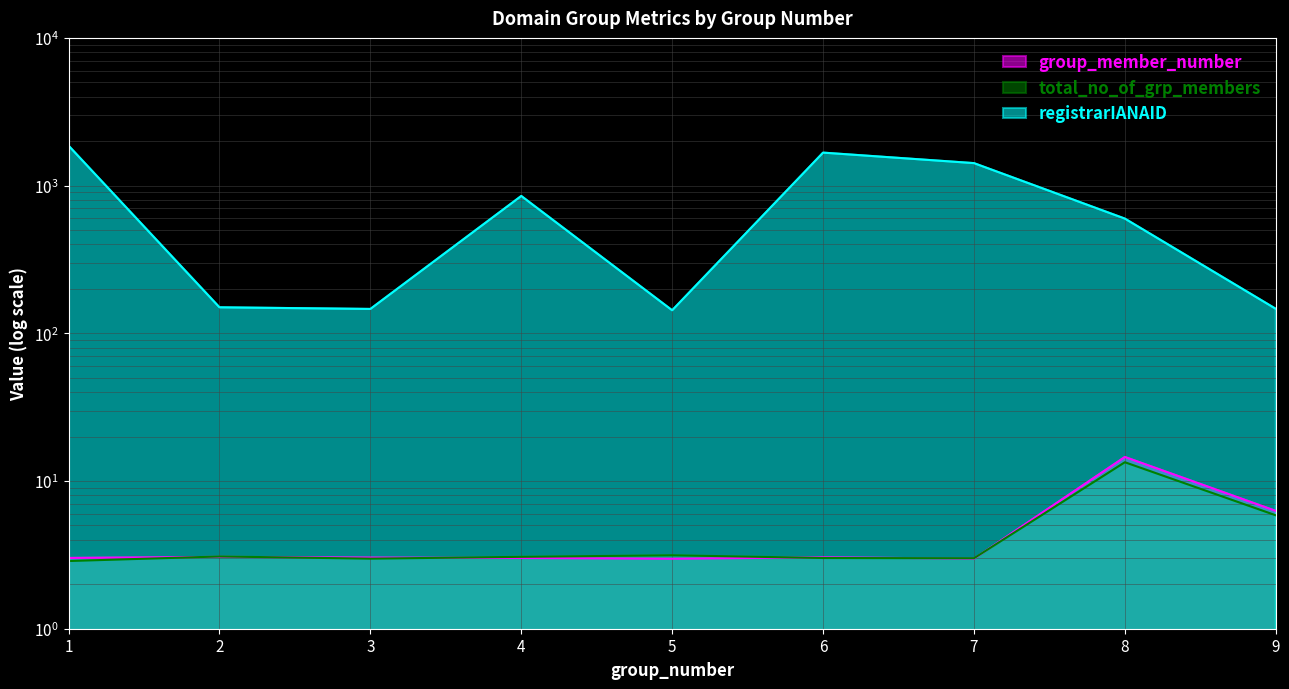

How many lines are shown in the chart?

3